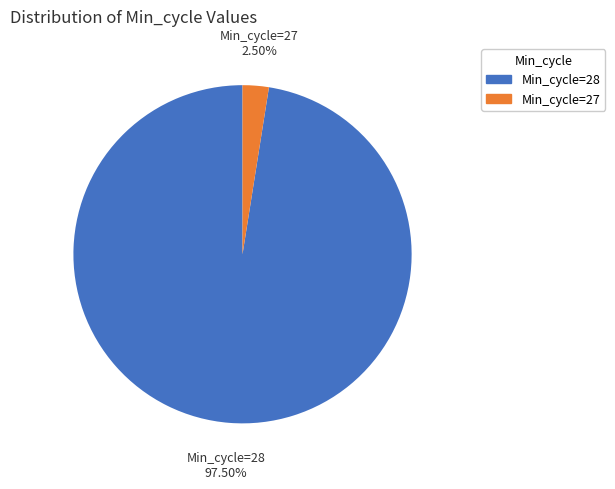

What is the largest slice in the pie chart?

Min_cycle=28